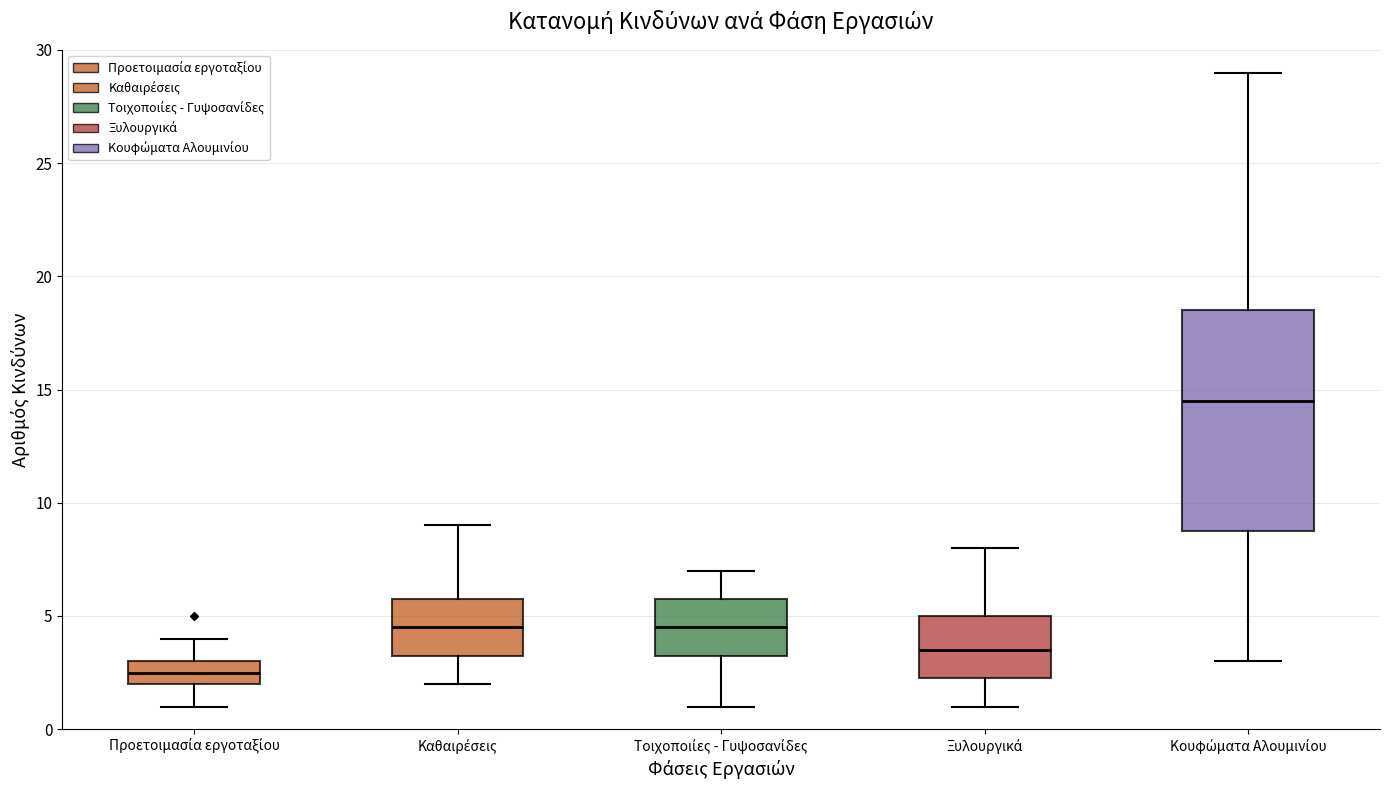

Which box has the lowest median line?

Προετοιμασία εργοταξίου